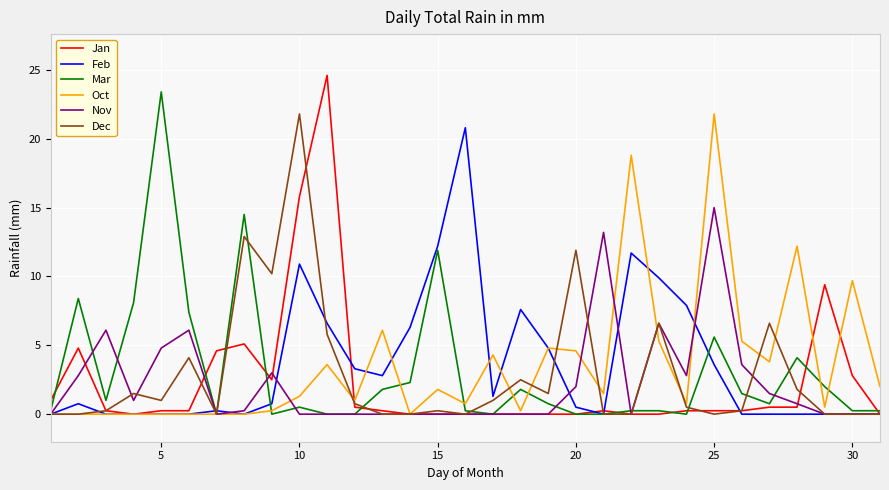

What is the maximum value for Oct?

21.8